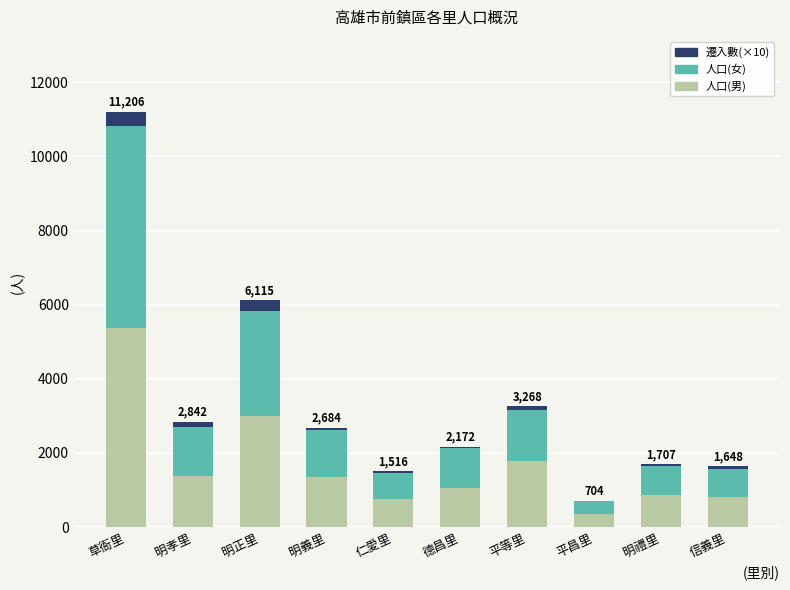

What is the total value across all series at 明正里?

6115